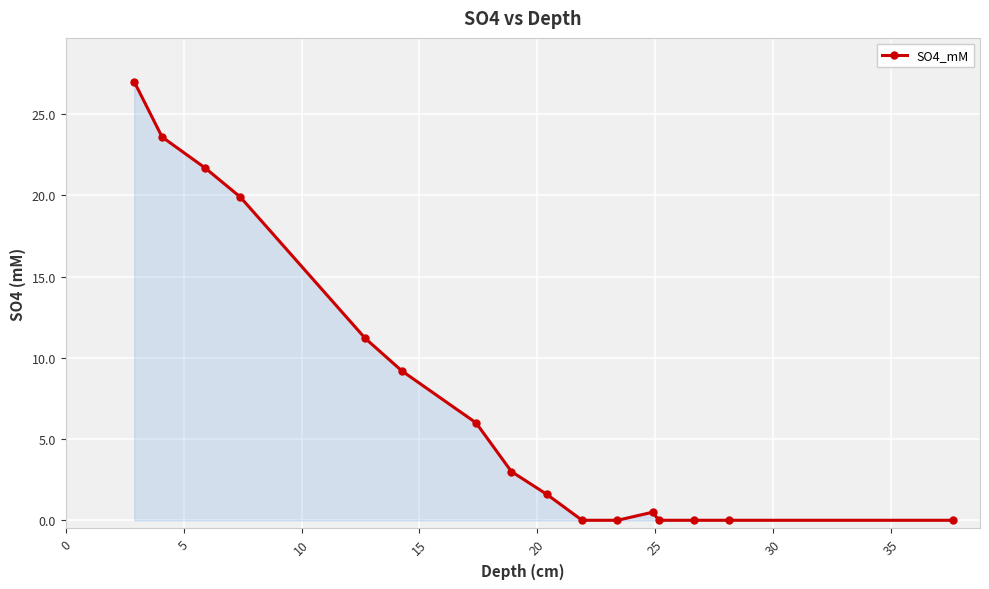

Reading left to right, list all the values displayed in this chart.

27.0	23.6	21.7	19.9	11.2	9.2	6.0	3.0	1.6	0.0	0.0	0.5	0.0	0.0	0.0	0.0